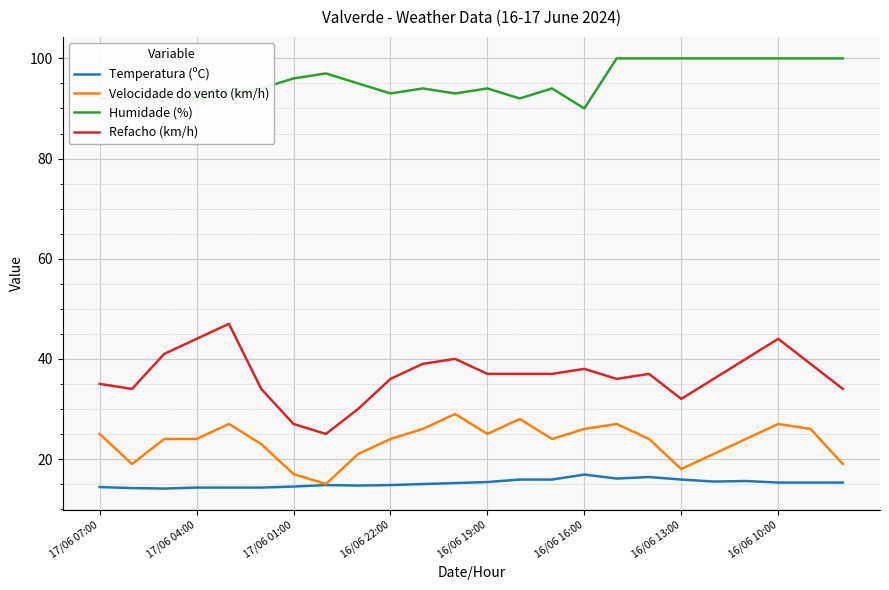

Rank the series by their maximum value, from highest to lowest.

Humidade (%), Refacho (km/h), Velocidade do vento (km/h), Temperatura (ºC)